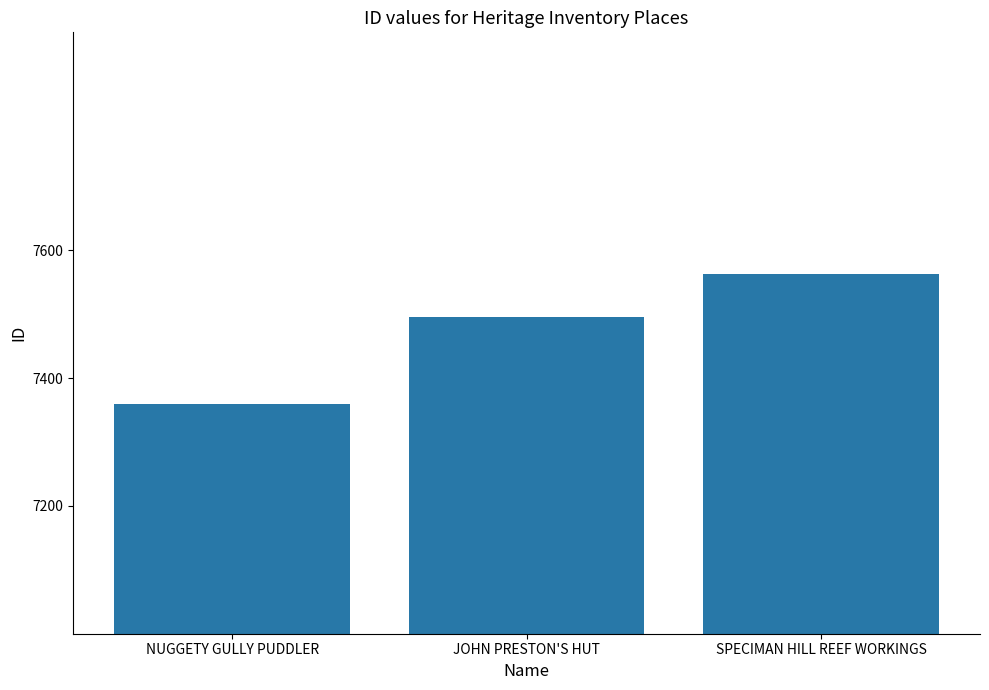

What is the change in value from JOHN PRESTON'S HUT to SPECIMAN HILL REEF WORKINGS?

+68